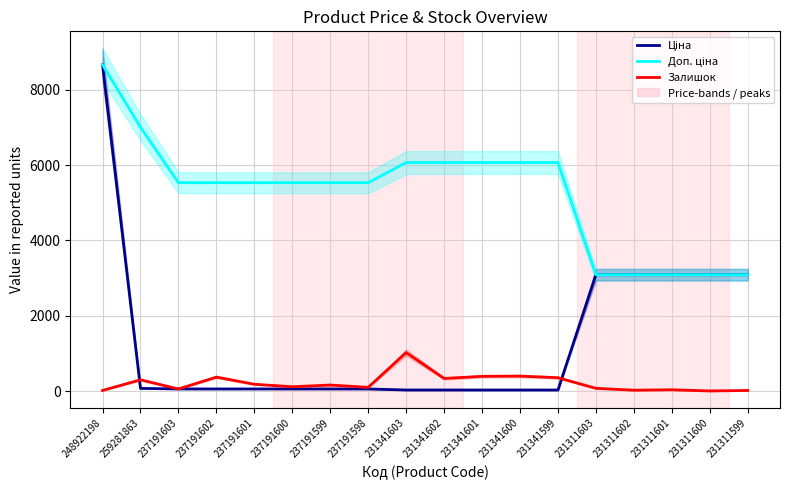

How many data points in Залишок are less than 159?

9